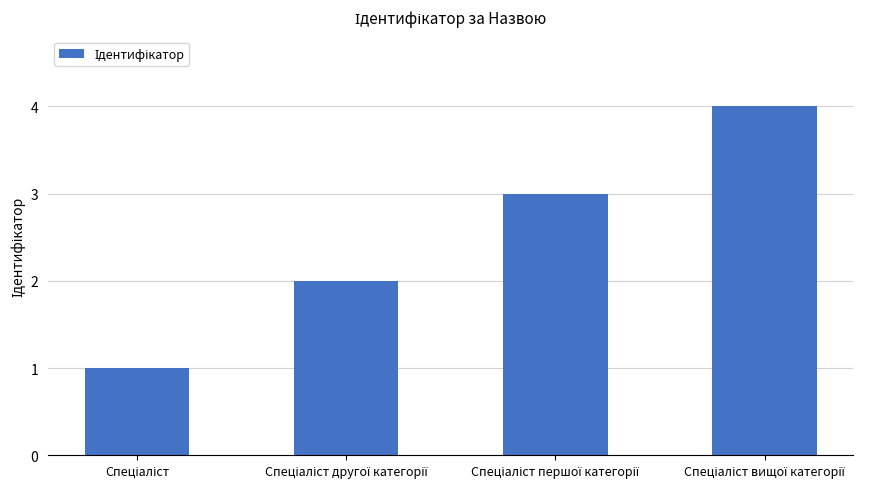

What is the value of the 1st bar from the left?

1